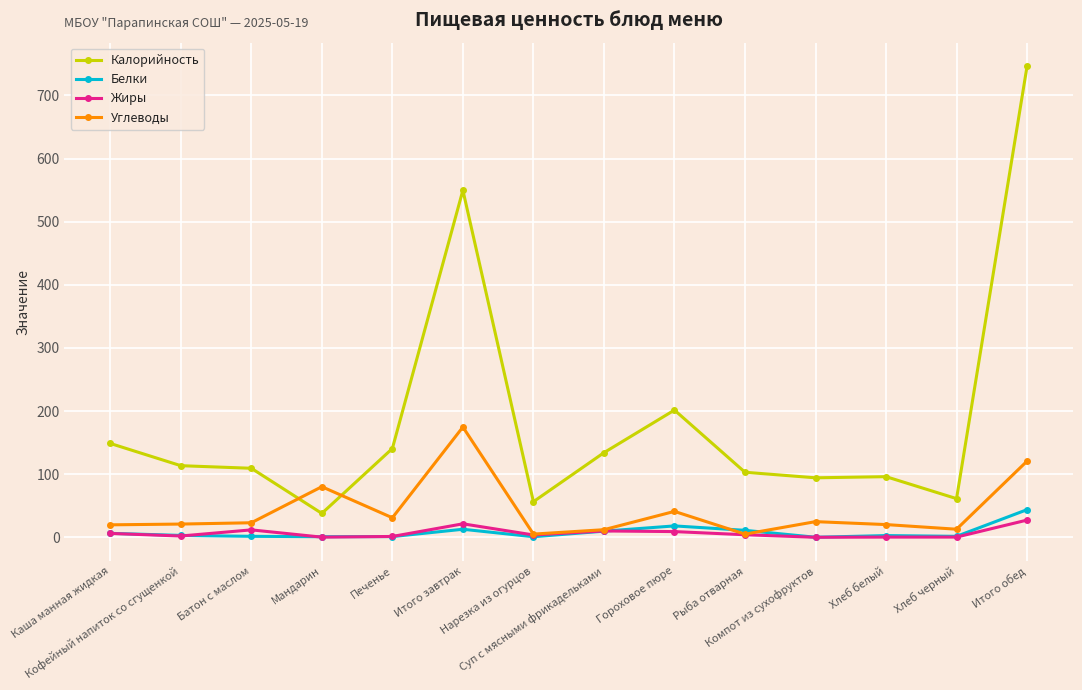

What is the difference between the maximum and minimum values in the Углеводы series?

169.6